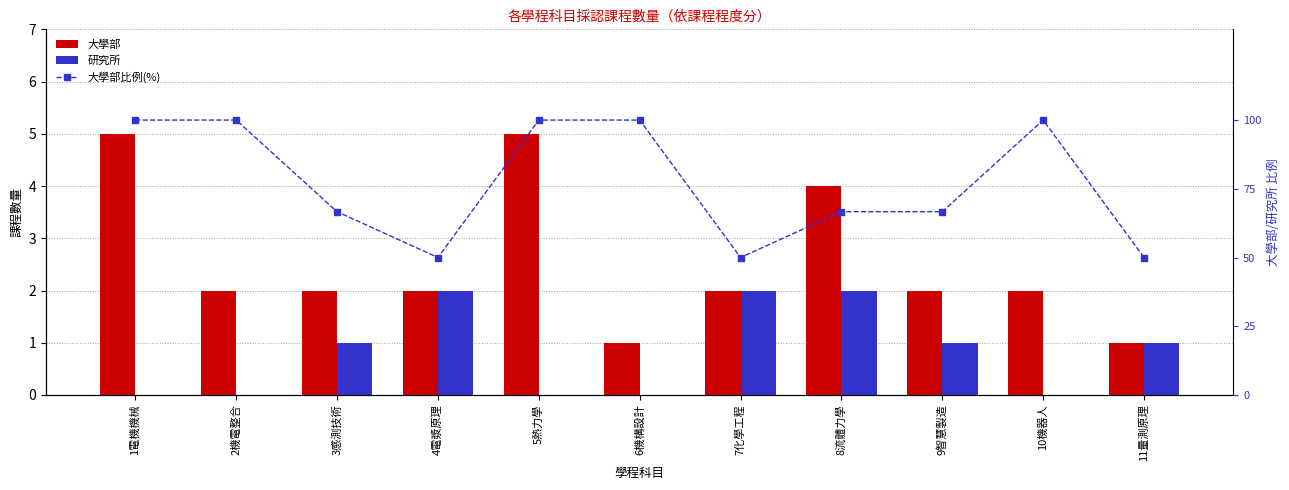

Between 5熱力學 and 8流體力學, which series saw the biggest shift?

大學部比例(%)